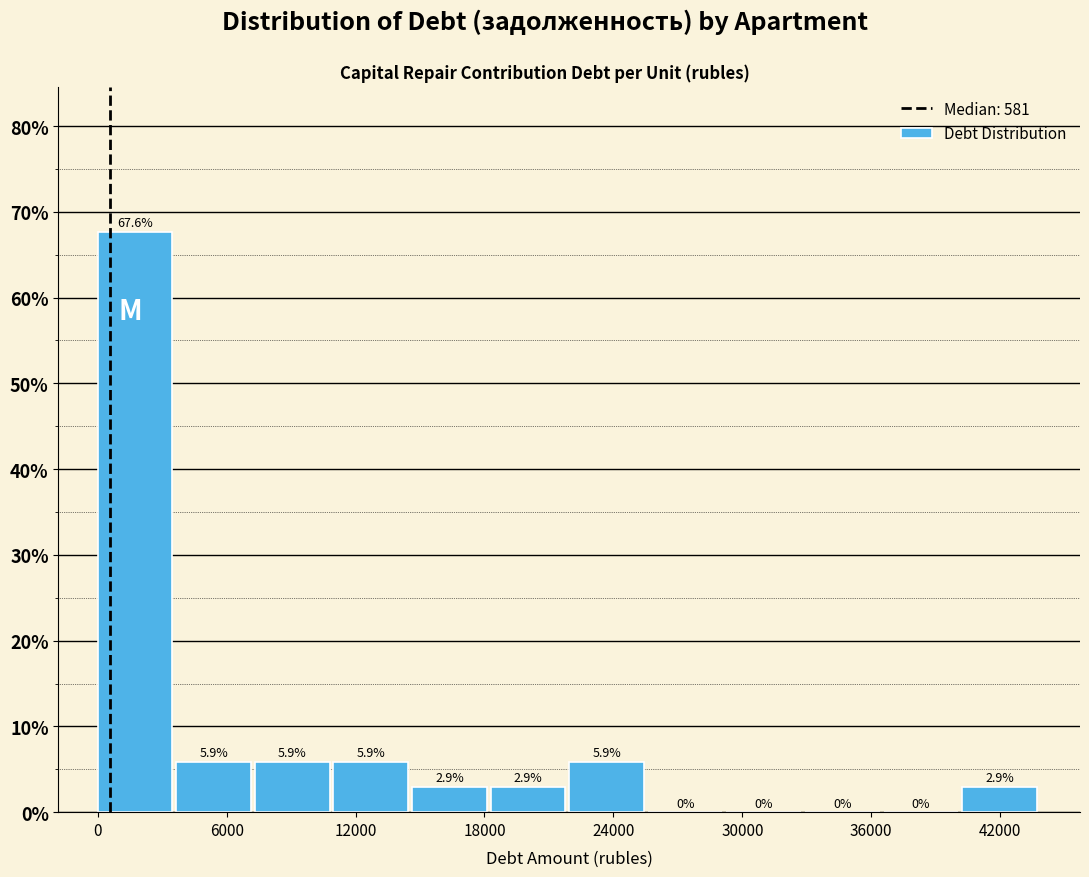

Read against the x-axis, roughly where is the centre of the tallest bar?

2000